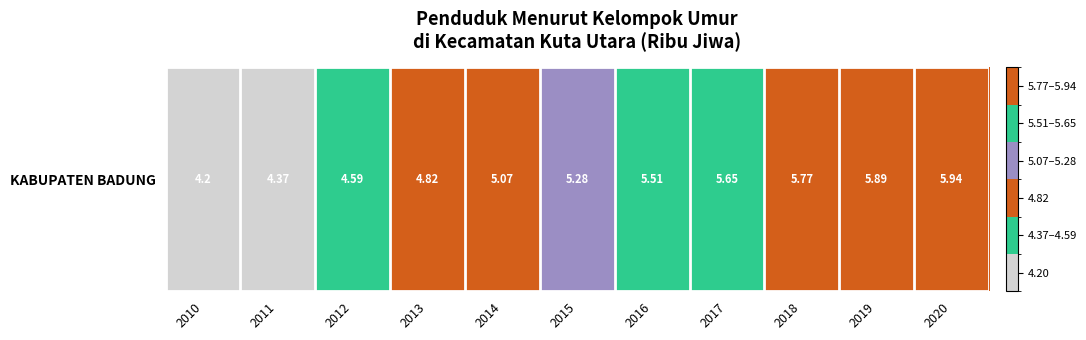

List the labels in order of value, smallest first.

2010, 2011, 2012, 2013, 2014, 2015, 2016, 2017, 2018, 2019, 2020